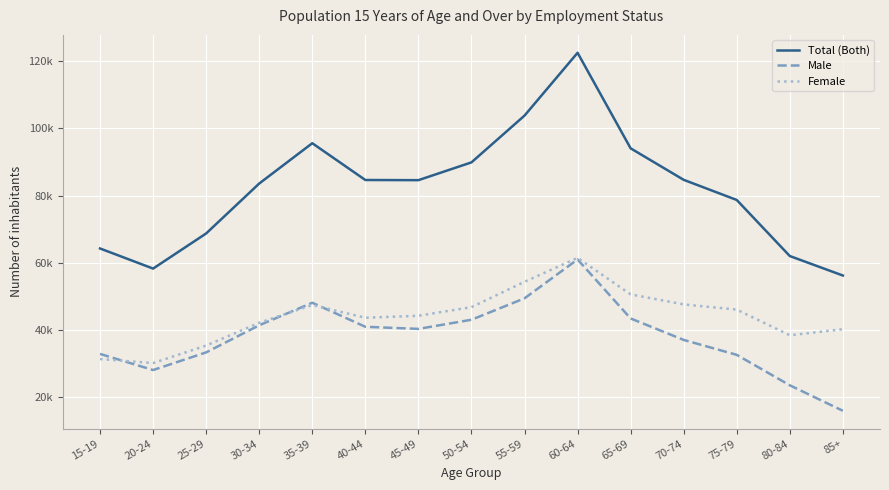

How many interior local valleys does the Male series have?

2